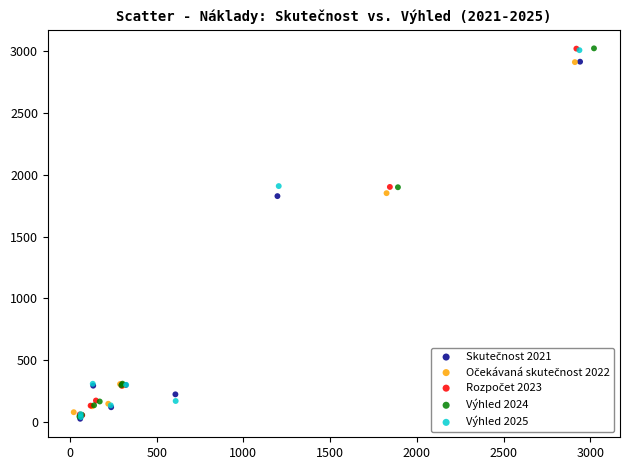

Which series has the widest spread of Y values?

Výhled 2024